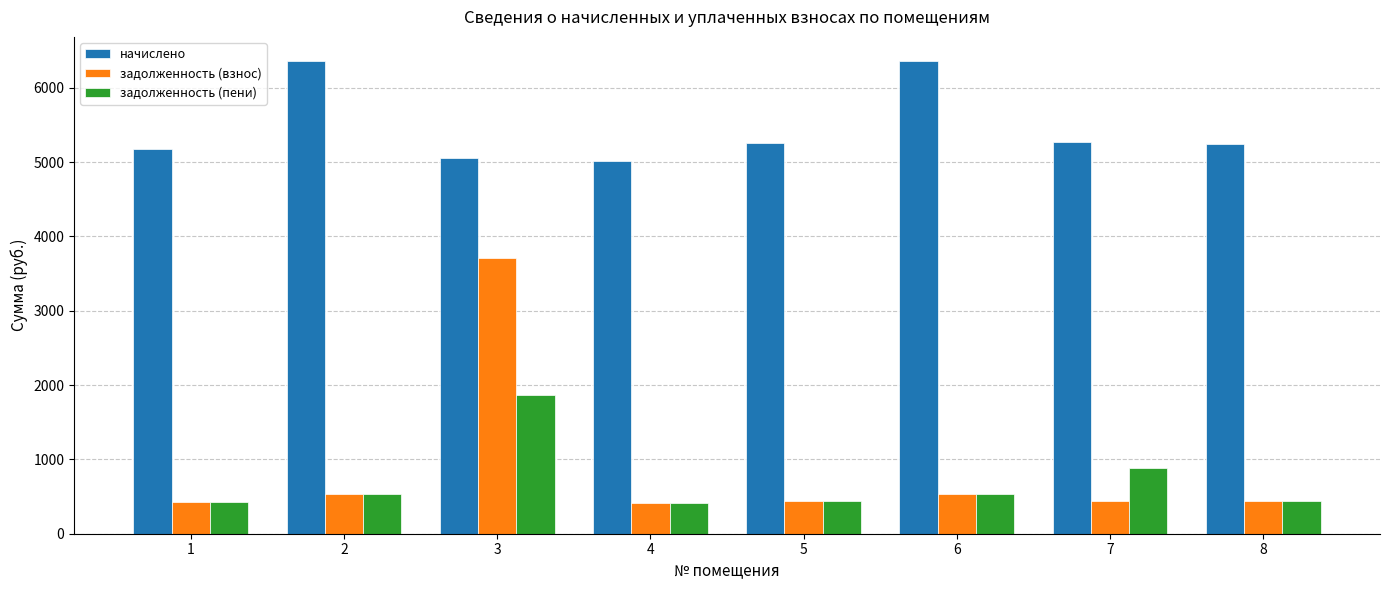

Is the value of задолженность (пени) at 2 greater than the value of начислено at 4?

No